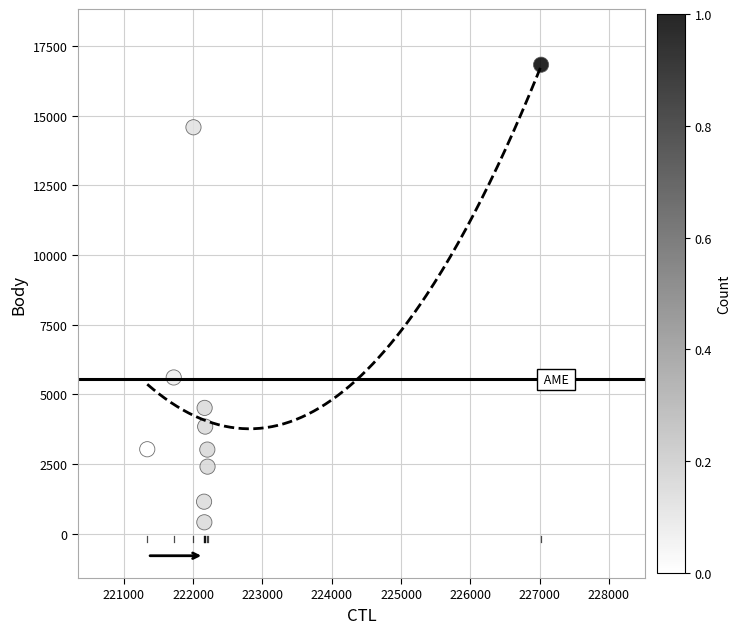

What is the range of Y values (max minus min)?

16422